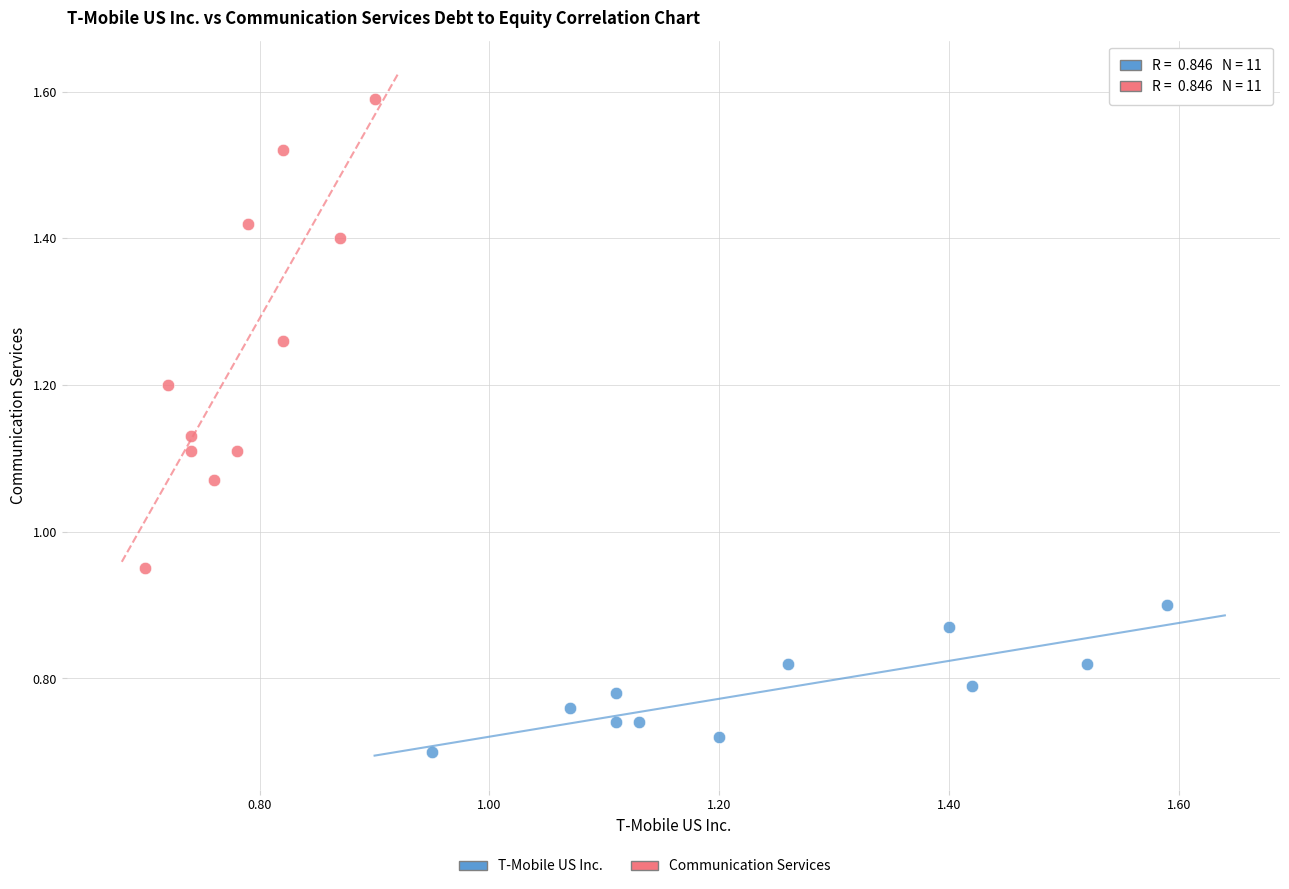

Which series reaches the maximum Y coordinate?

Communication Services